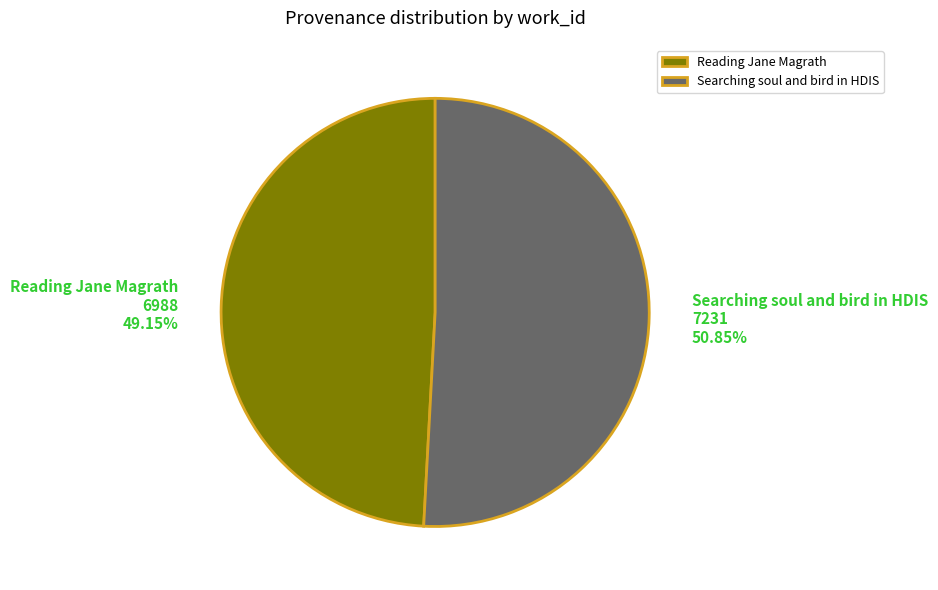

Is it true that Reading Jane Magrath is 37% of the pie?

False